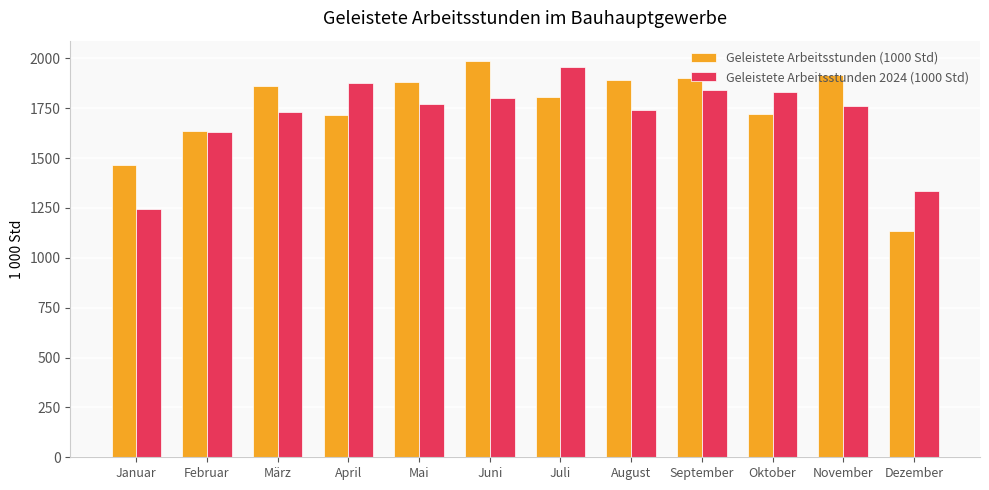

What position from the left is Oktober?

10